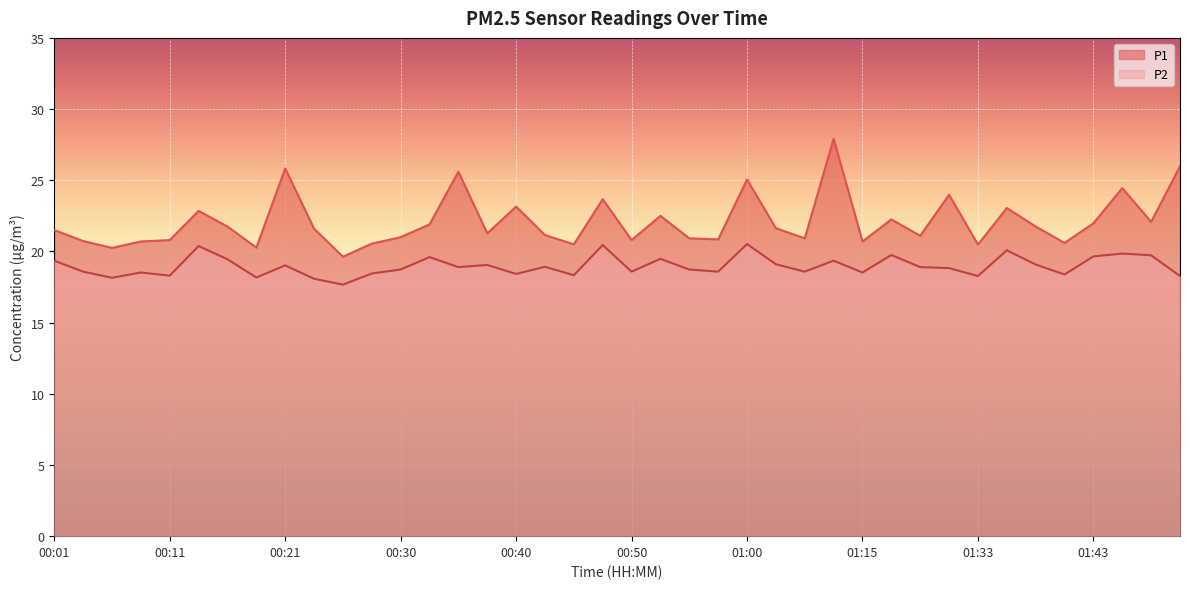

List the series in order of their overall mean, highest first.

P1, P2